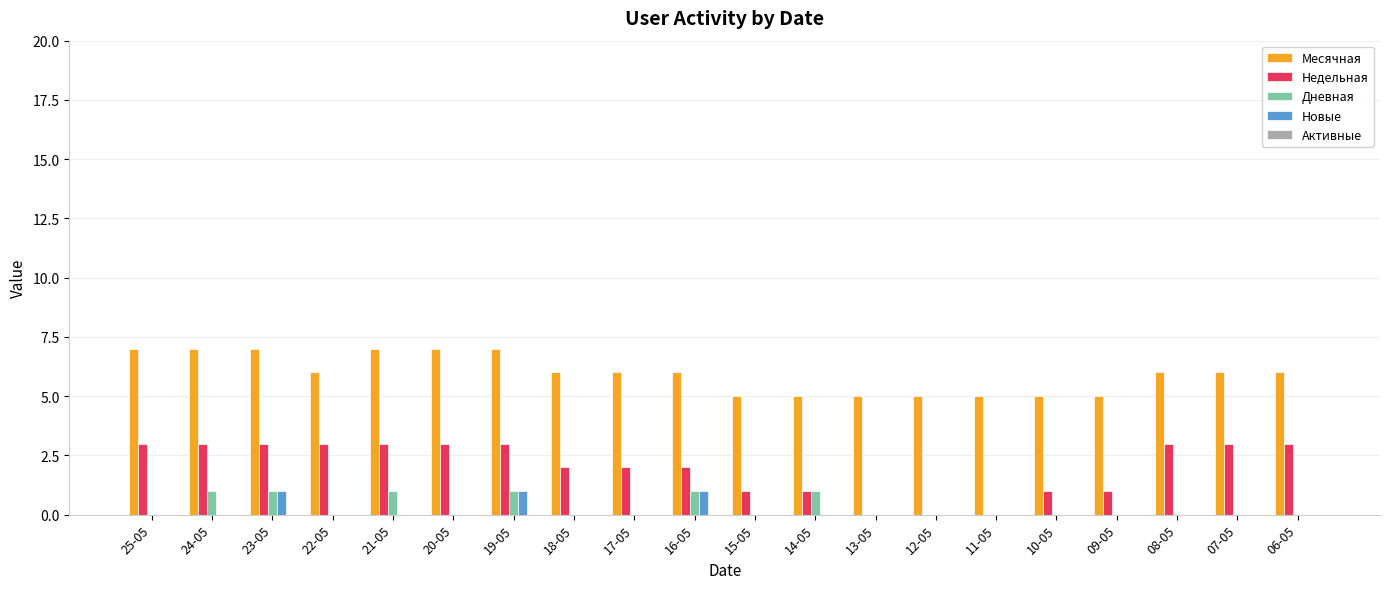

Which series has the widest spread of values?

Недельная